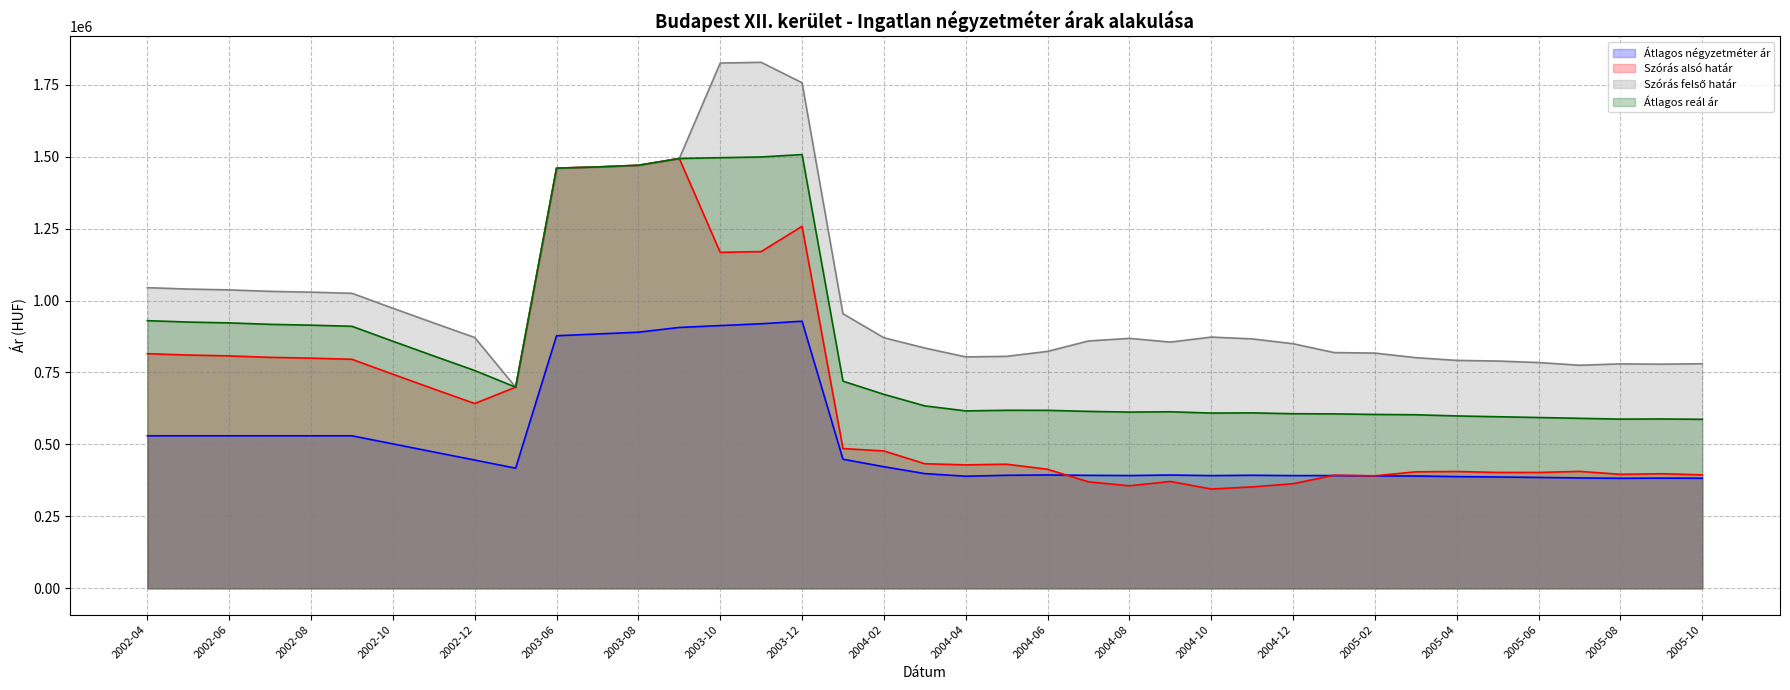

What is the sum of all Átlagos reál ár values?

32536527